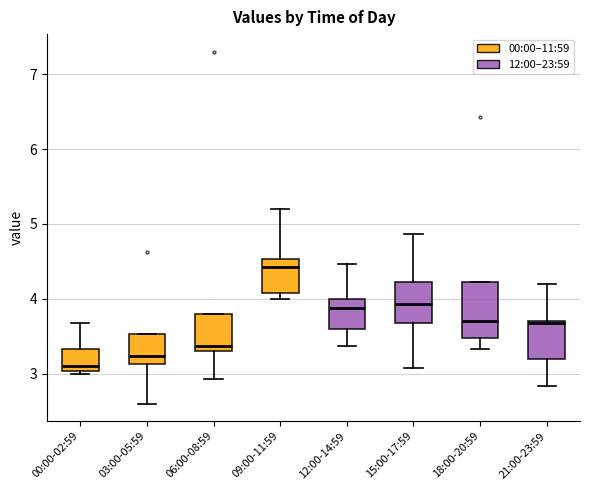

Reading left to right, read every box against the y-axis: the position of its median line, the range the box covers, and the ends of its whiskers. The values are not printed on the chart, so give them approximately, as read against the axis.

00:00-02:59: median 3.1, box 3.0 to 3.3, whiskers 3.0 to 3.7
03:00-05:59: median 3.2, box 3.1 to 3.5, whiskers 2.6 to 3.5
06:00-08:59: median 3.4, box 3.3 to 3.8, whiskers 2.9 to 3.8
09:00-11:59: median 4.4, box 4.1 to 4.5, whiskers 4.0 to 5.2
12:00-14:59: median 3.9, box 3.6 to 4.0, whiskers 3.4 to 4.5
15:00-17:59: median 3.9, box 3.7 to 4.2, whiskers 3.1 to 4.9
18:00-20:59: median 3.7, box 3.5 to 4.2, whiskers 3.3 to 4.2
21:00-23:59: median 3.7 (just below the box's upper edge), box 3.2 to 3.7, whiskers 2.8 to 4.2